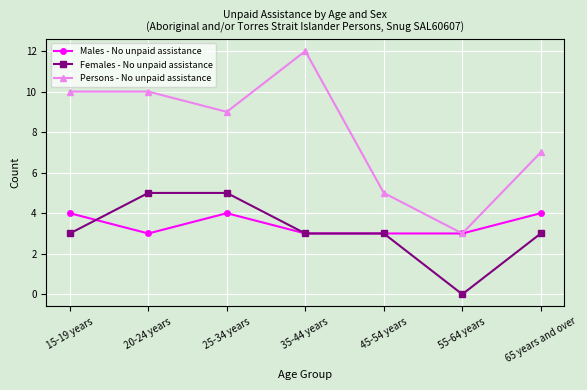

Is it true that Females - No unpaid assistance equals 5 at 25-34 years?

True